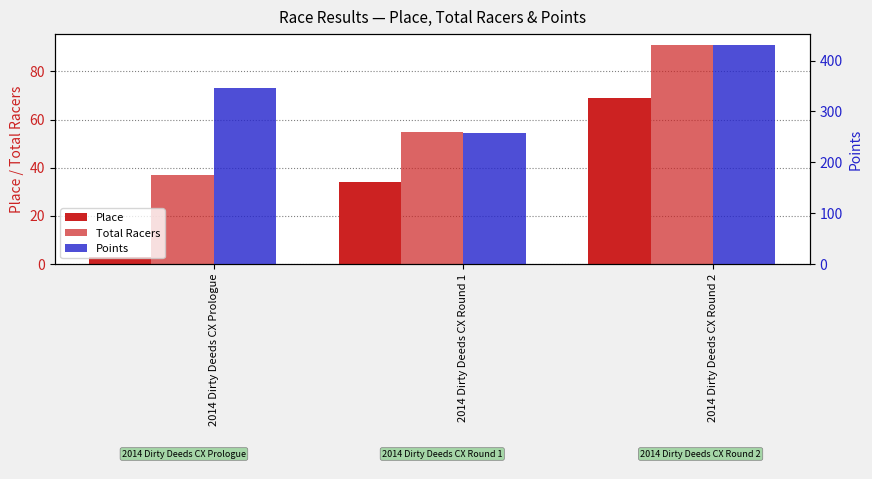

At 2014 Dirty Deeds CX Round 2, list the series in order from largest to smallest.

Points, Total Racers, Place